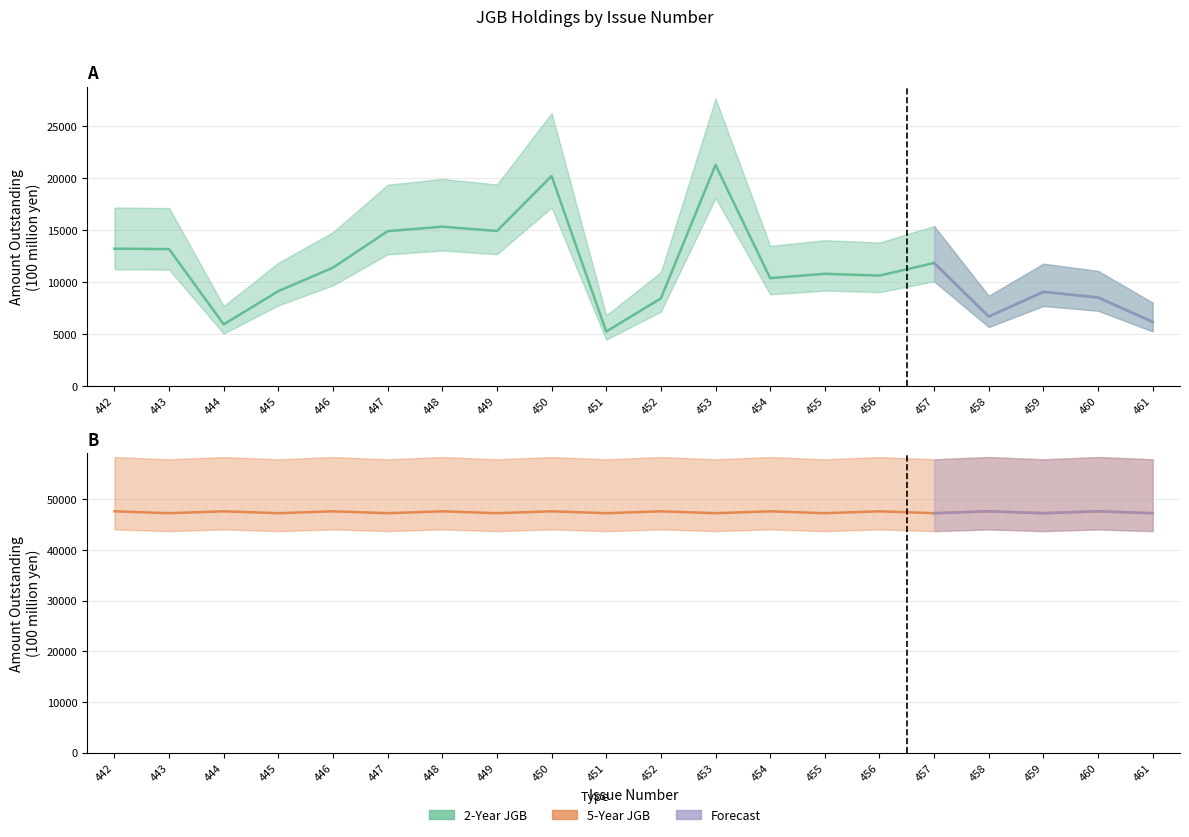

True or false: 5-Year JGB and 2-Year JGB cross at least once.

False